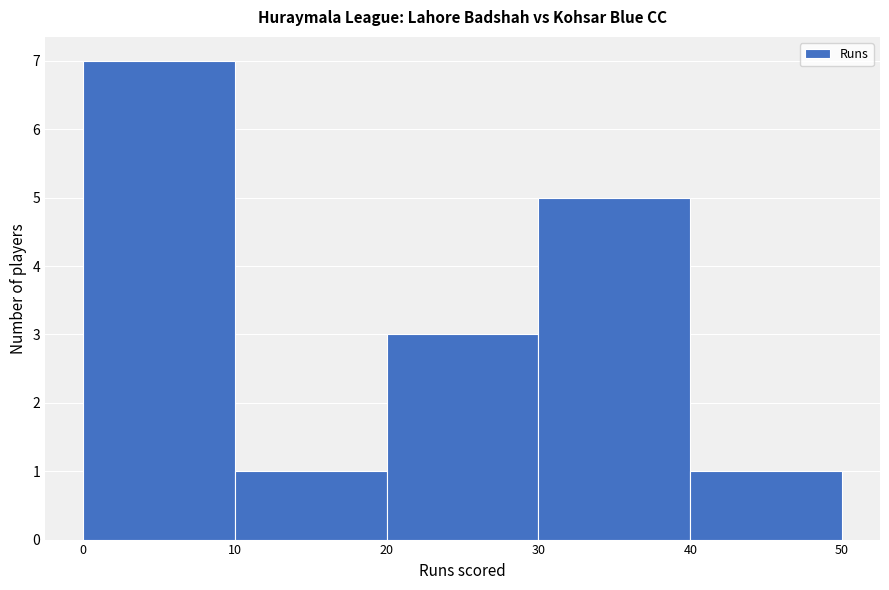

Reading left to right, transcribe this chart: for each bar, give the range it covers on the x-axis and its height. The values are not printed on the chart, so give them approximately, as read against the axis.

0 to 10: 7
10 to 20: 1
20 to 30: 3
30 to 40: 5
40 to 50: 1